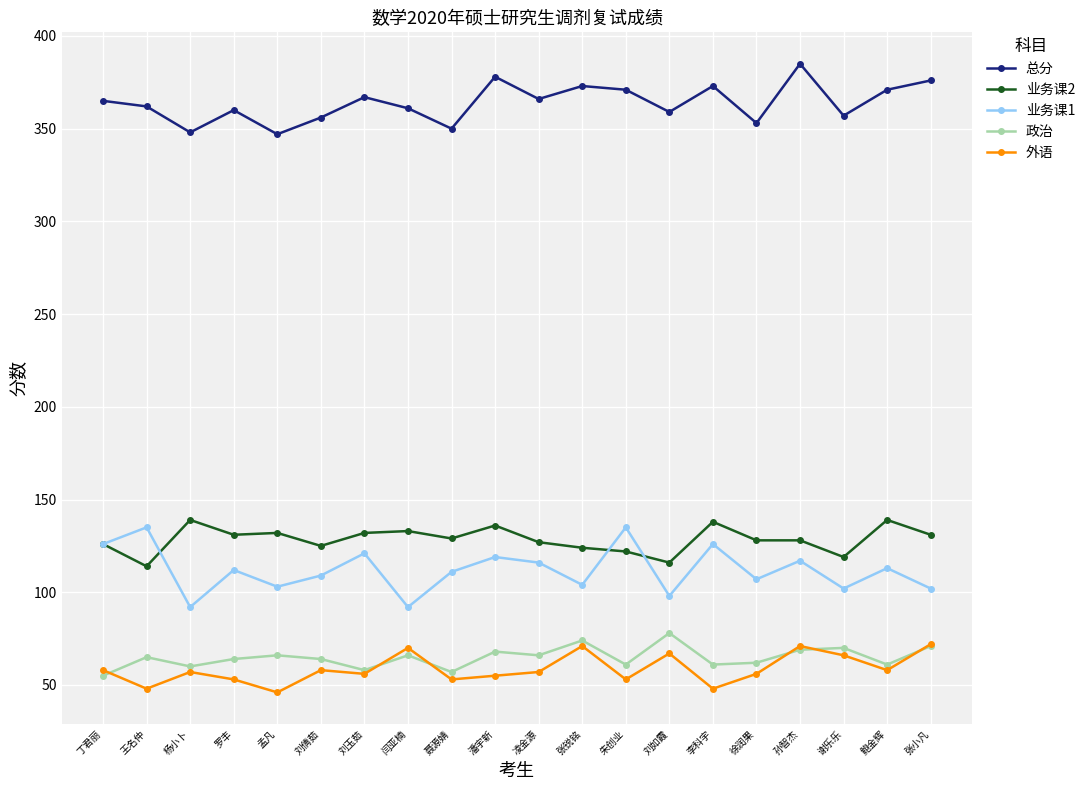

True or false: 业务课1 and 政治 cross at least once.

False